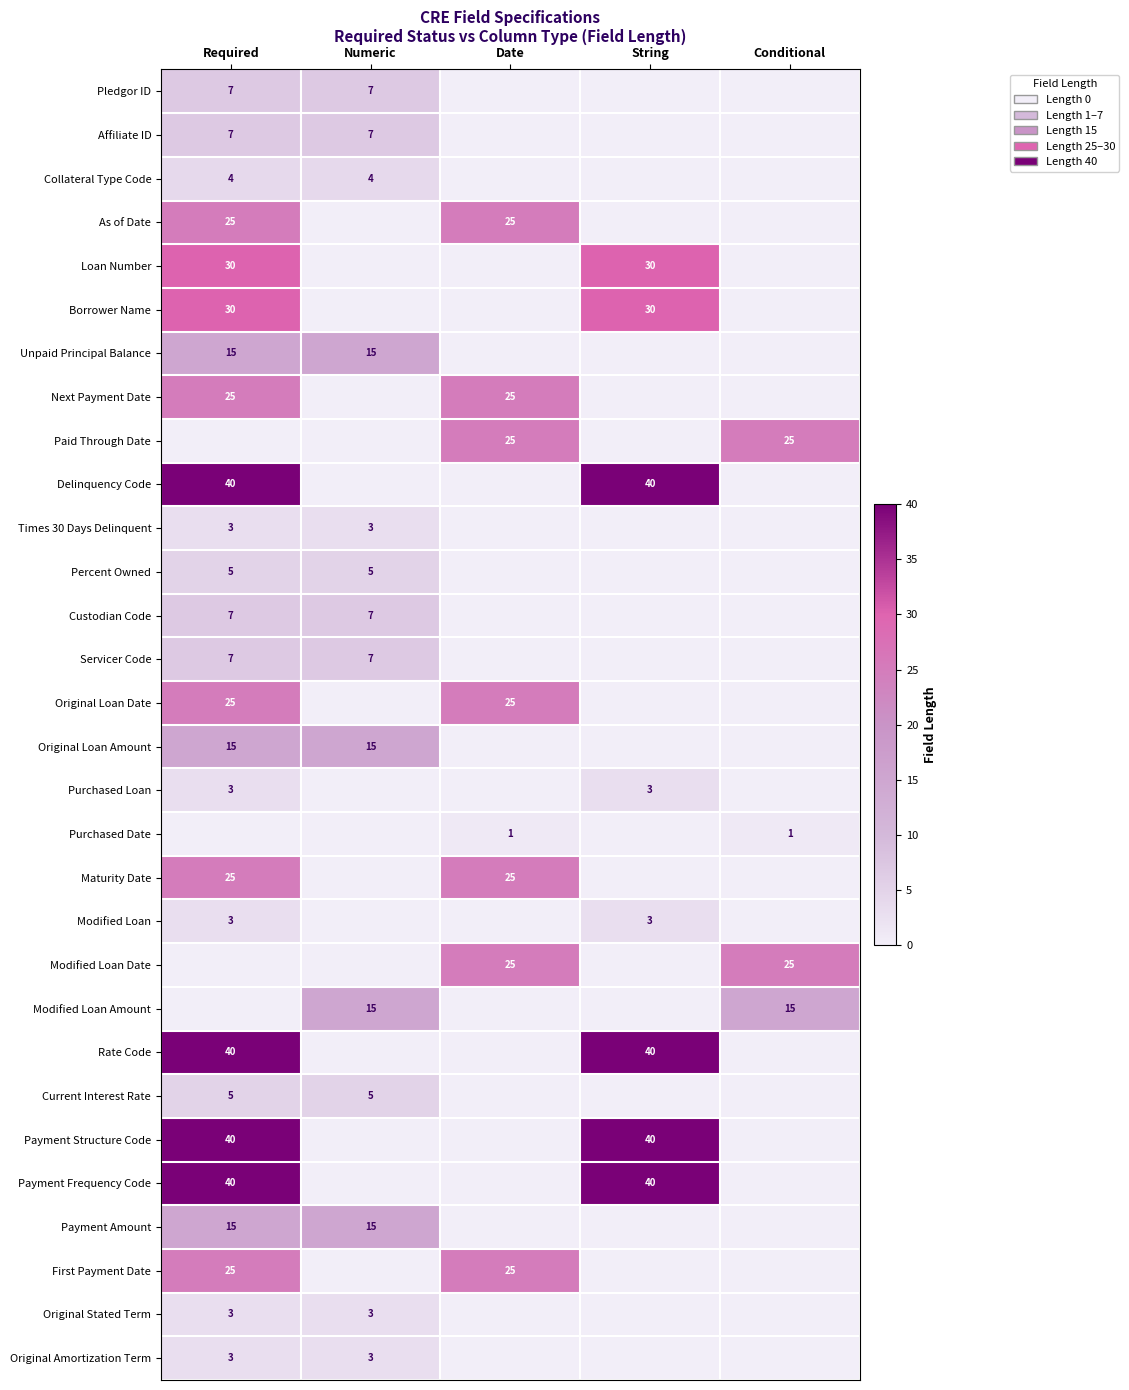

Is it true that Times 30 Days Delinquent equals 4 at Required?

False